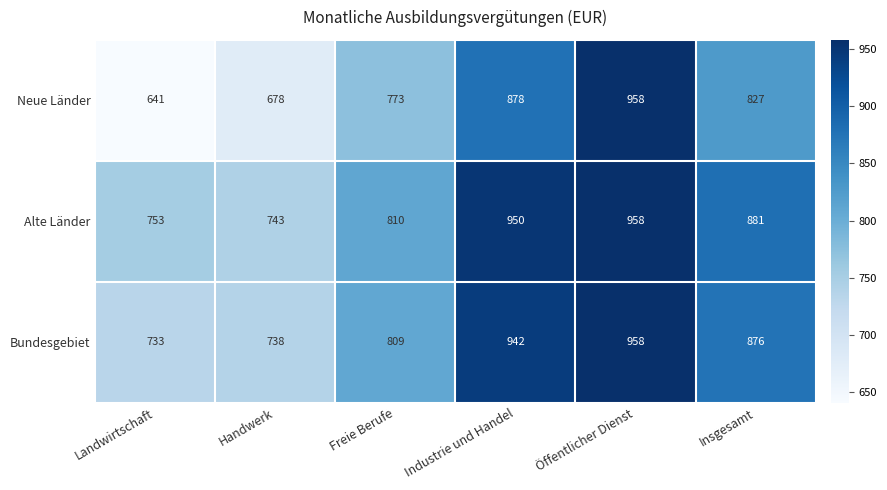

What is the sum of all Neue Länder values?

4755